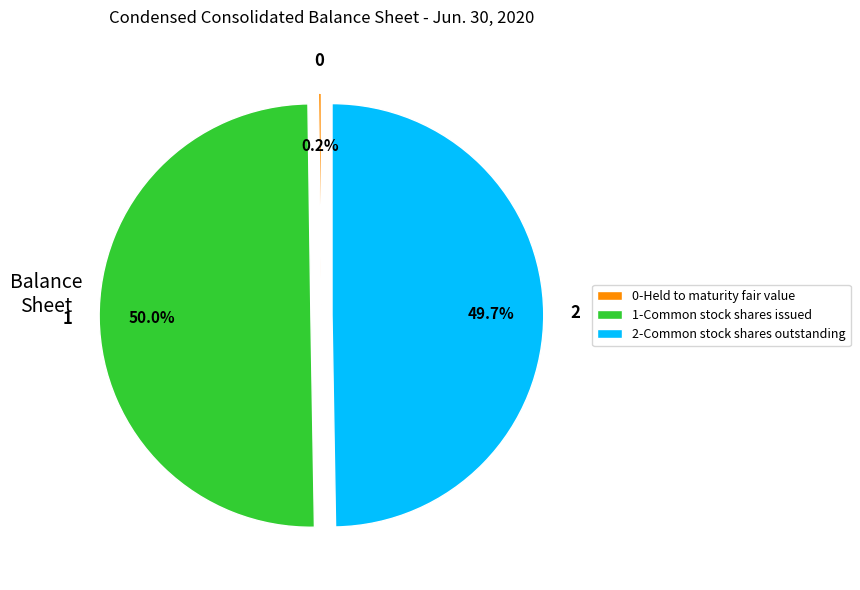

To the nearest percent, what is the average slice percentage?

33%